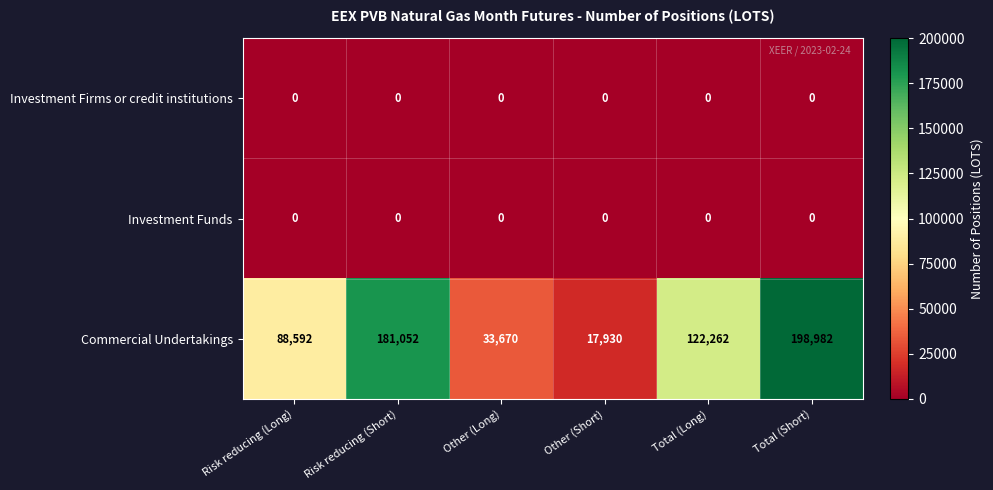

What is the total value across all series at Other (Short)?

17930